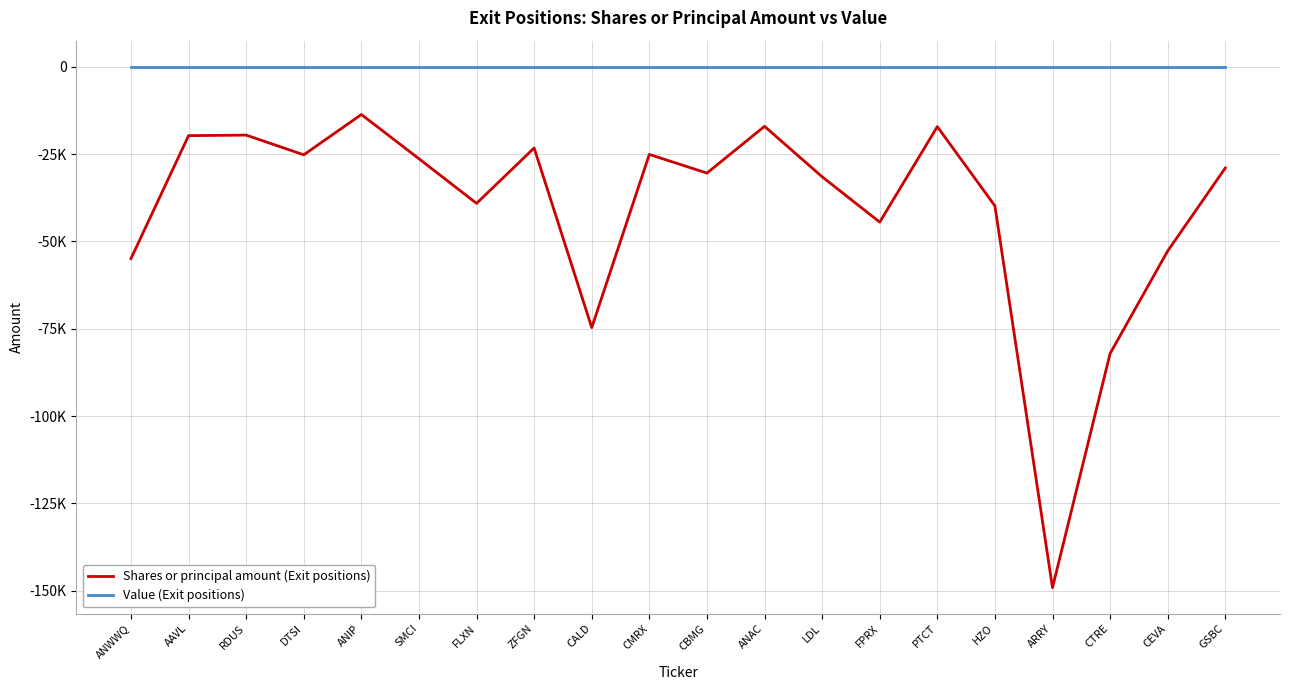

What position from the right is DTSI?

17